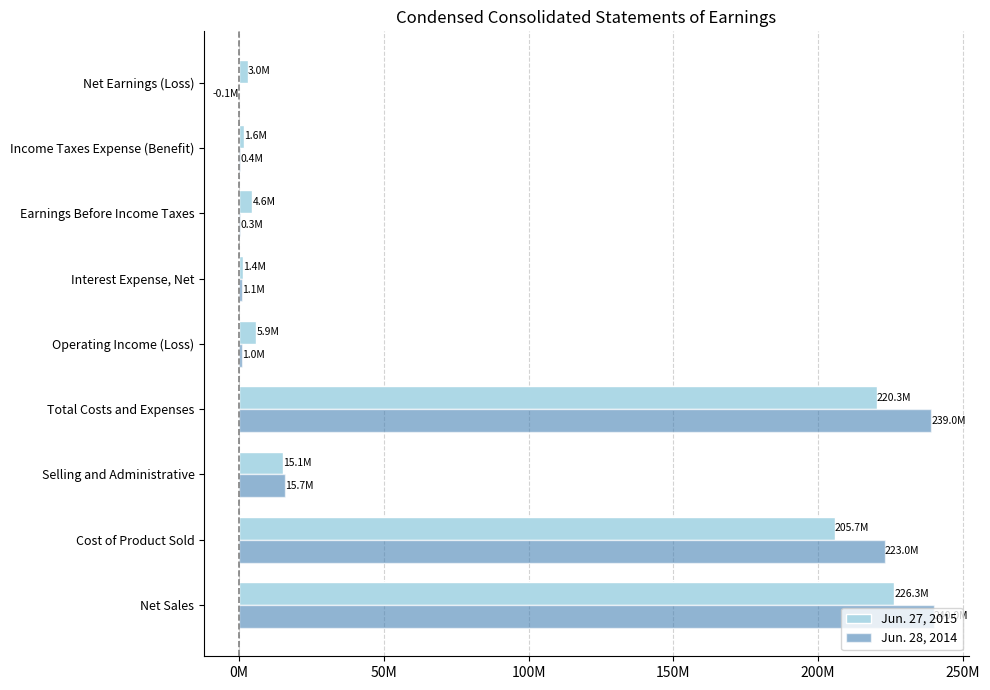

What are all the series names shown in the legend?

Jun. 27, 2015, Jun. 28, 2014